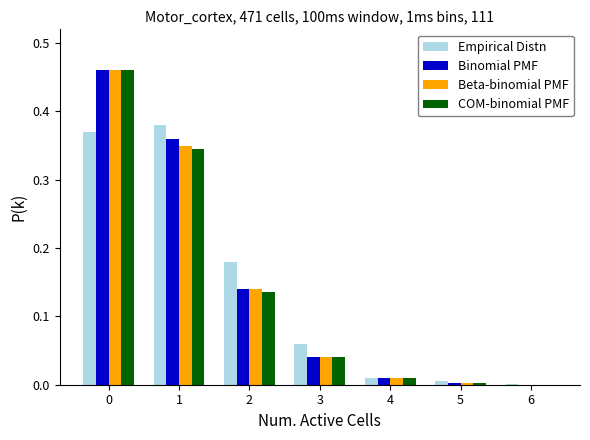

The Binomial PMF series shows 0.2 at 0. True or false?

False